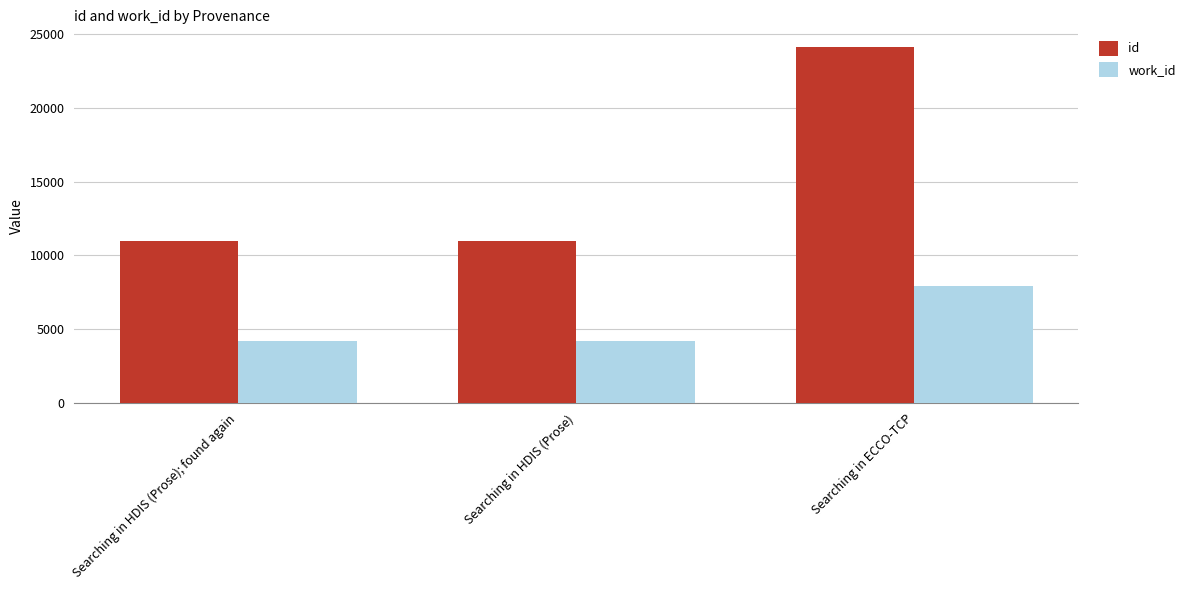

Which series has the largest range (max minus min)?

id